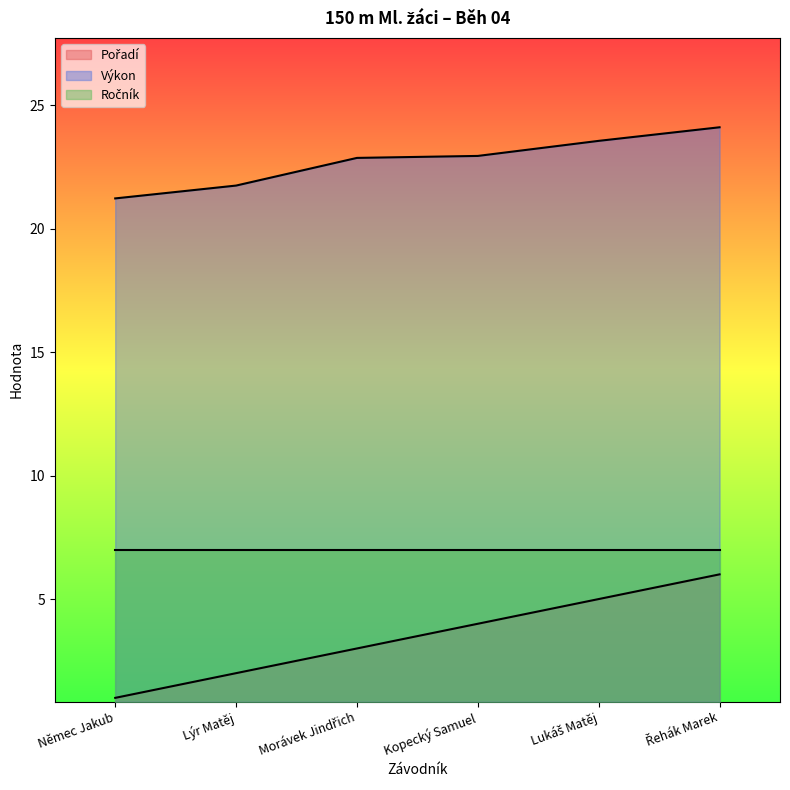

At how many categories does at least one series exceed 12?

6